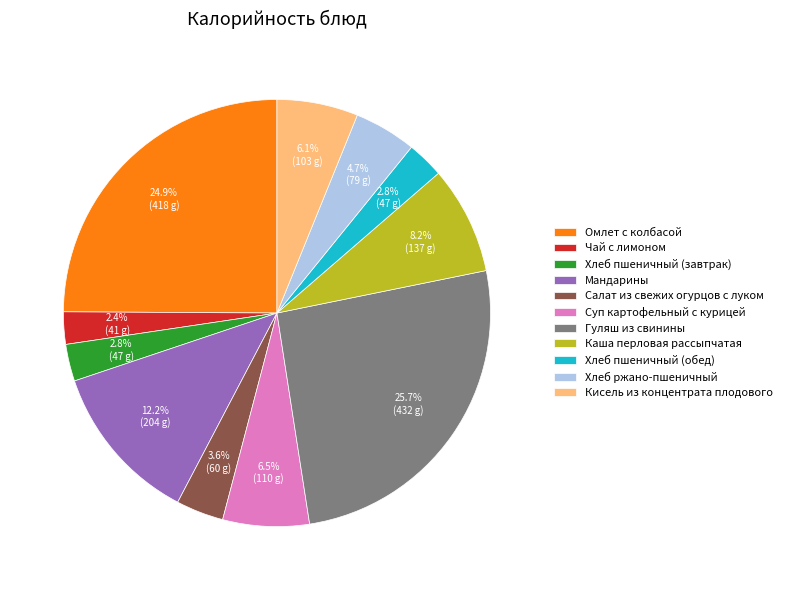

To the nearest percent, what portion does Чай с лимоном represent?

2%